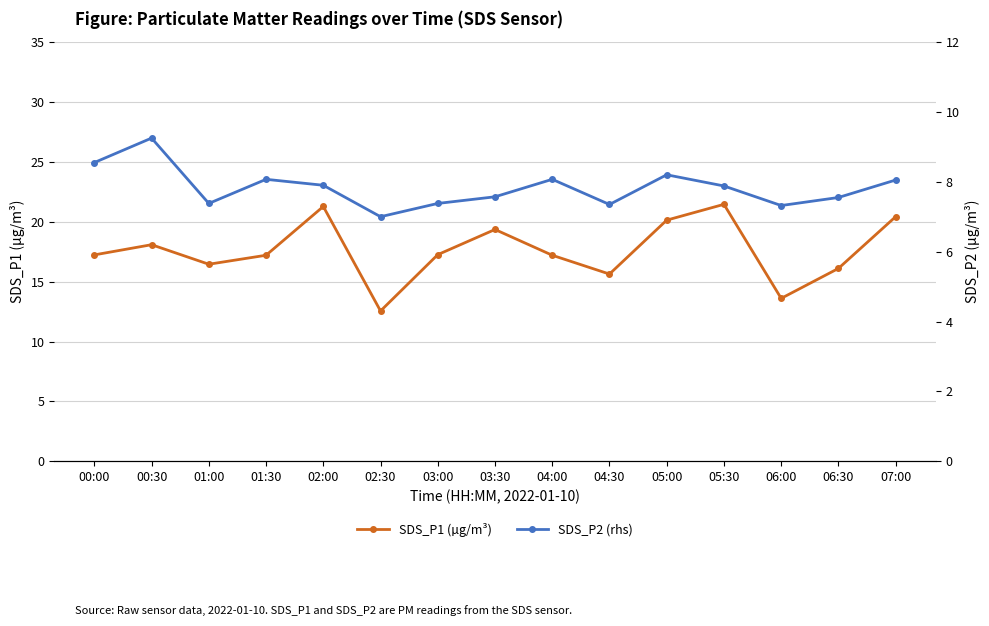

At how many categories does at least one series exceed 9?

15